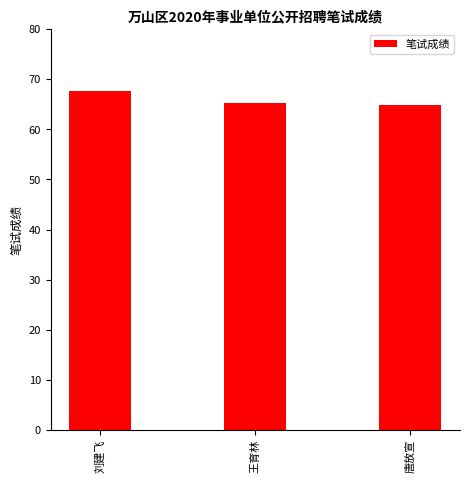

The value at 刘建飞 is 67.7. True or false?

True